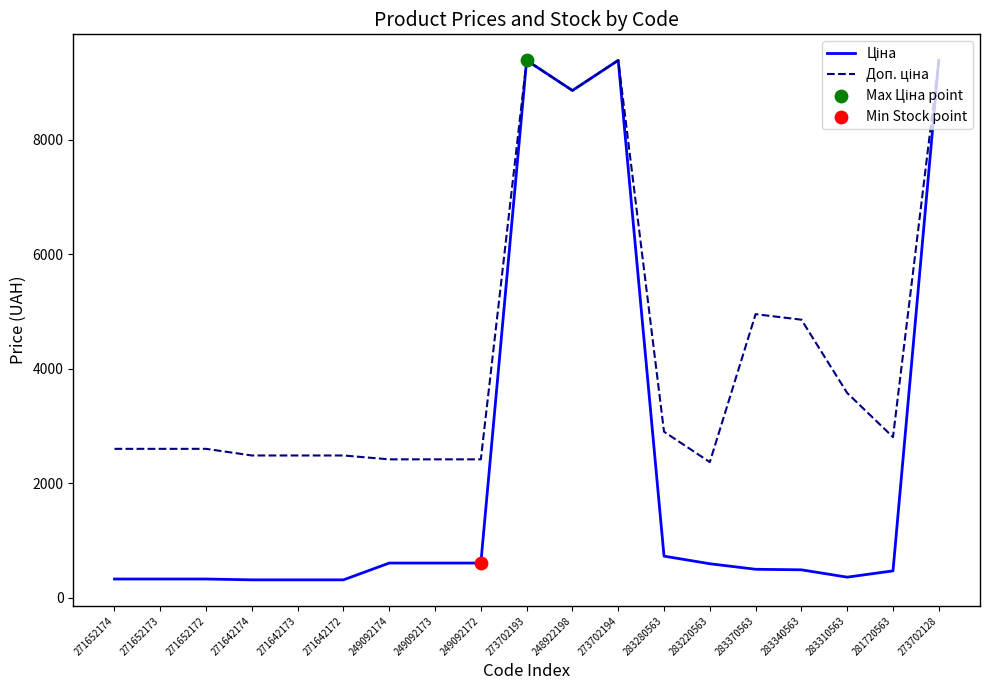

What is the total value across all series at 281720563?

3270.9